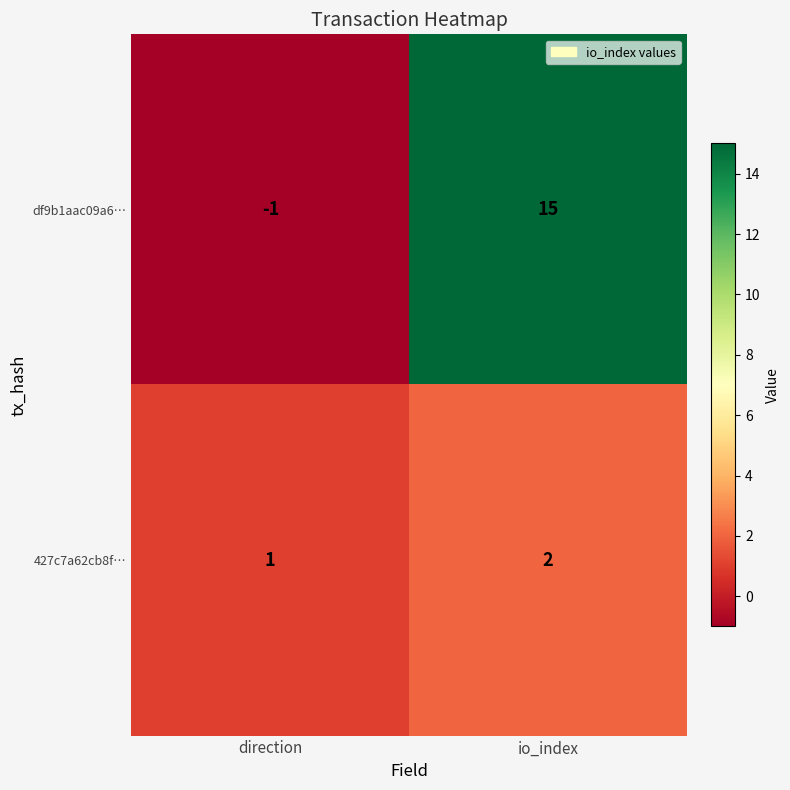

True or false: df9b1aac09a6… has a value of 0 at direction.

False